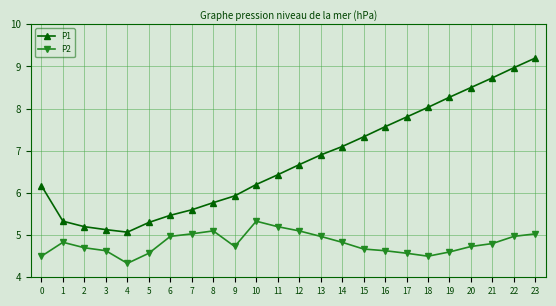

Between 8 and 23, which series saw the biggest shift?

P1